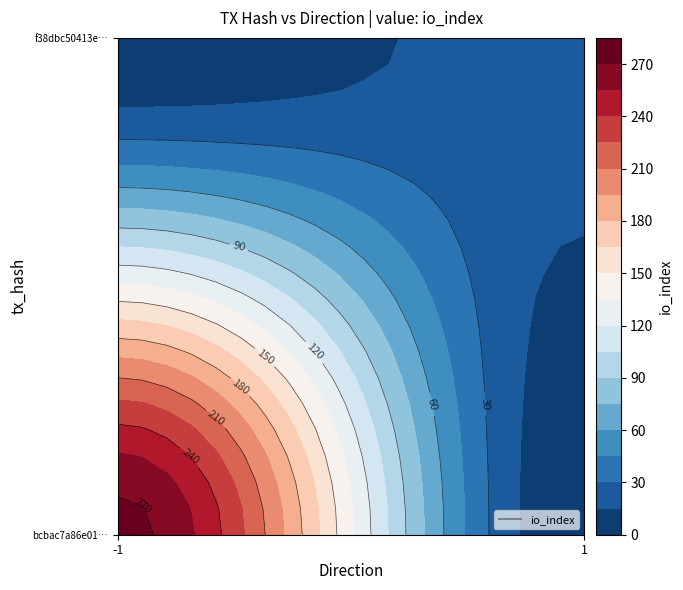

What is the average value of the f38dbc50413e47703fabc6b3f00d3db770a8888 series?

12